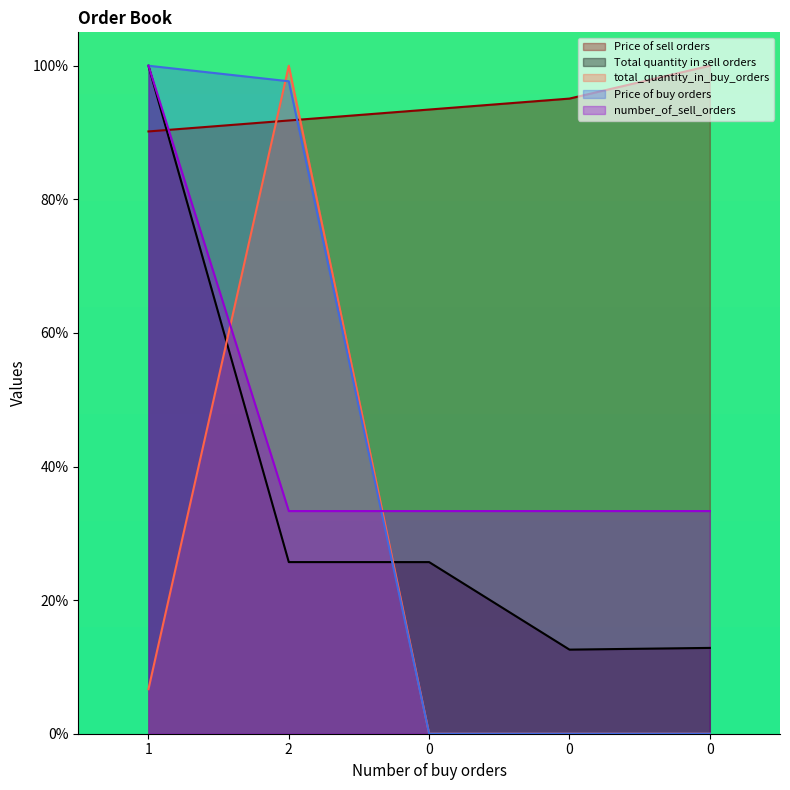

How many lines are shown in the chart?

5